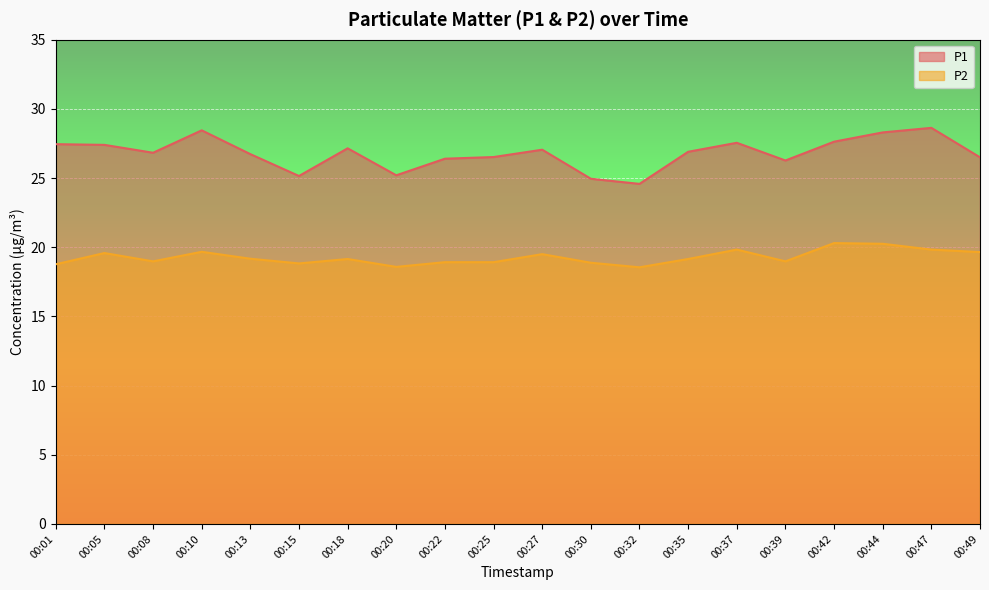

What is the maximum value shown in the chart?

28.6